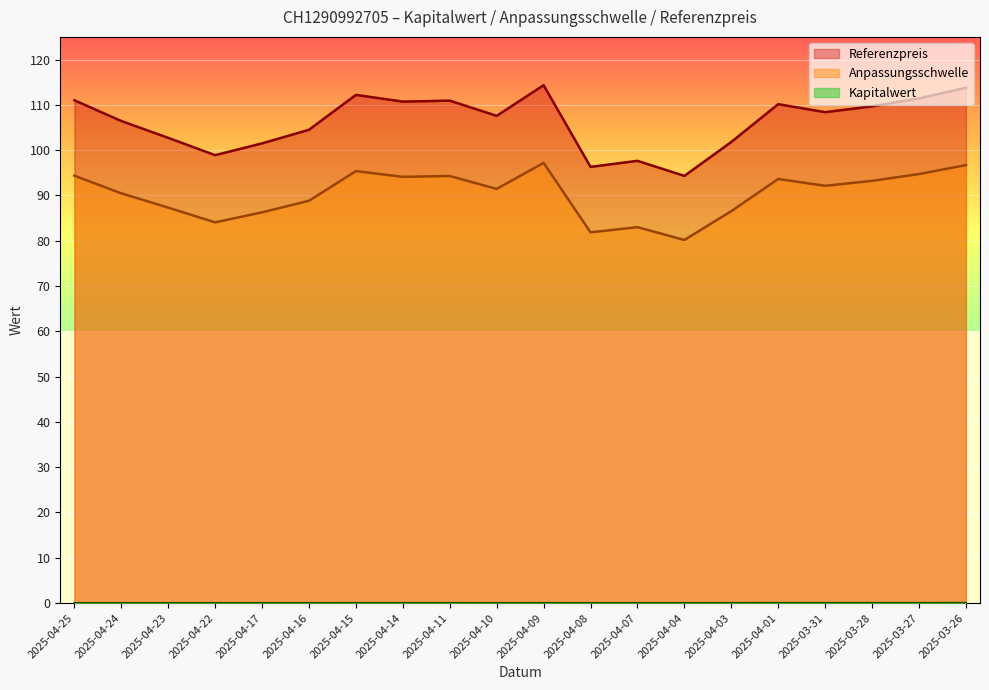

Reading right to left, list all the values displayed in this chart.

Anpassungsschwelle: 96.7	94.7	93.2	92.1	93.6	86.5	80.2	83.0	81.9	97.2	91.4	94.3	94.1	95.4	88.8	86.3	84.1	87.3	90.5	94.4
Referenzpreis: 113.8	111.4	109.7	108.4	110.2	101.8	94.3	97.6	96.3	114.3	107.6	110.9	110.7	112.2	104.5	101.5	98.9	102.7	106.4	111.0
Kapitalwert: 0.0	0.0	0.0	0.0	0.0	0.0	0.0	0.0	0.0	0.0	0.0	0.0	0.0	0.0	0.0	0.0	0.0	0.0	0.0	0.0